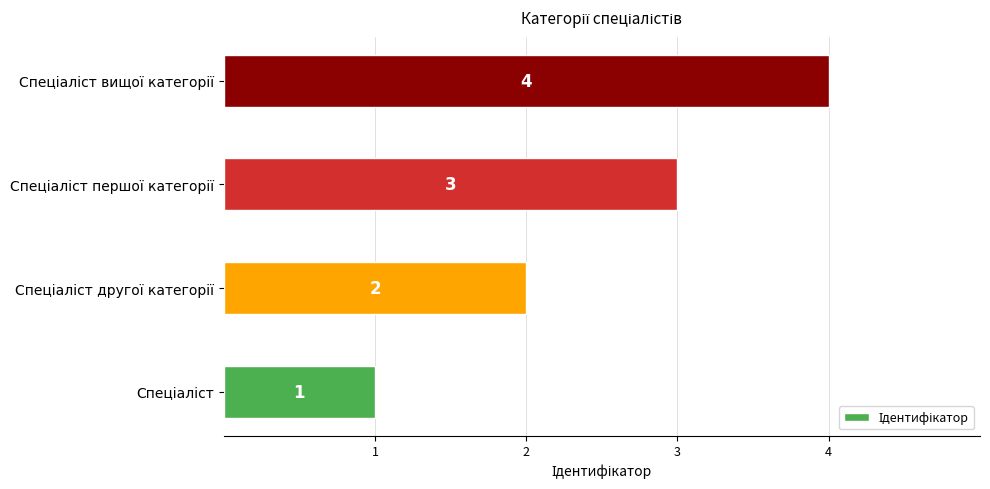

What is the sum of all values?

10